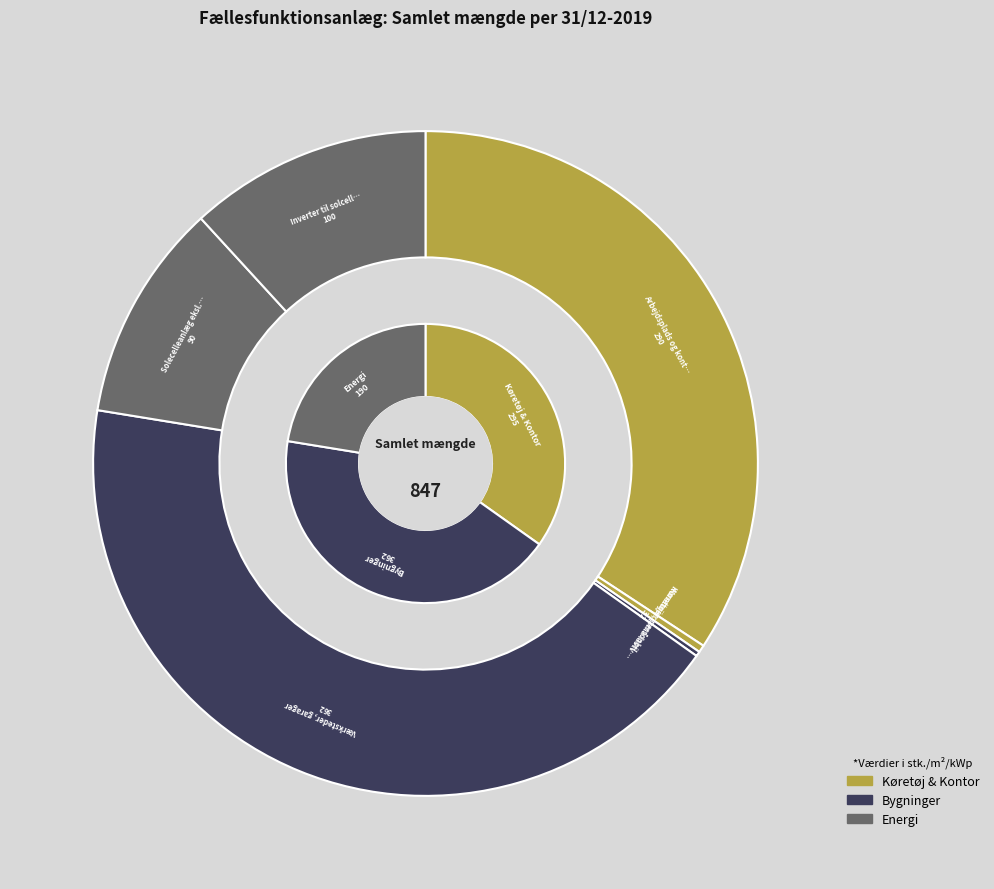

Rank the categories by value from lowest to highest.

Køretøjer, små lastvogne (< 3.500 kg.), Køretøjer, personbil, Solecelleanlæg eksl. Inverter, Inverter til solcelleanlæg, Arbejdsplads og kontor, Værksteder, garager